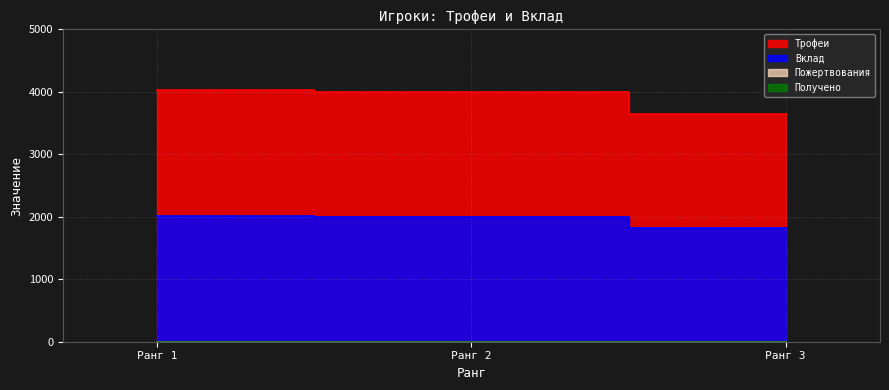

At which label does Трофеи first exceed 4001?

Ранг 1